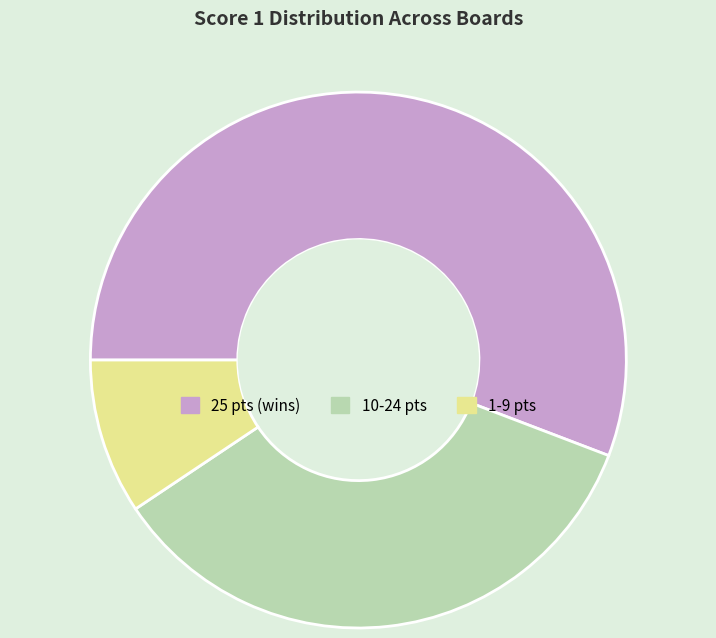

Does any single category account for the majority?

Yes